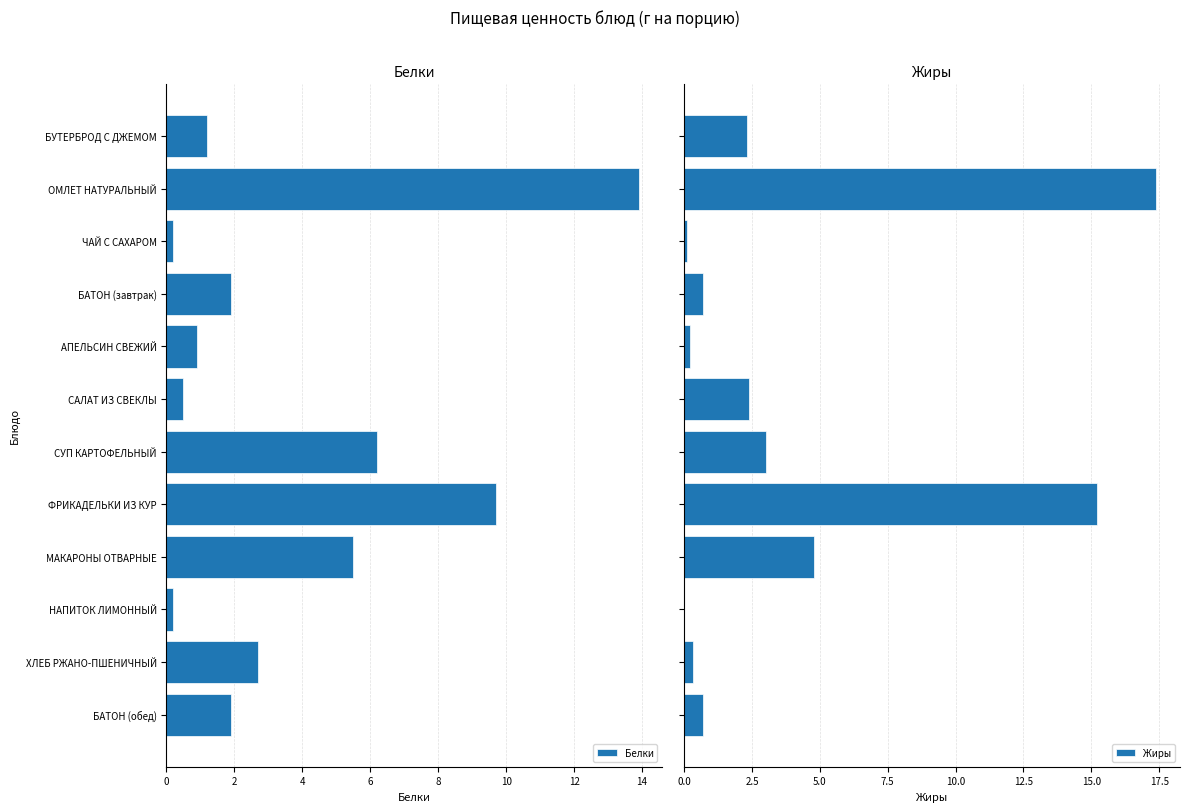

Reading right to left, what are all the values shown in this chart?

Белки: 1.9	2.7	0.2	5.5	9.7	6.2	0.5	0.9	1.9	0.2	13.9	1.2
Жиры: 0.7	0.3	0.0	4.8	15.2	3.0	2.4	0.2	0.7	0.1	17.4	2.3